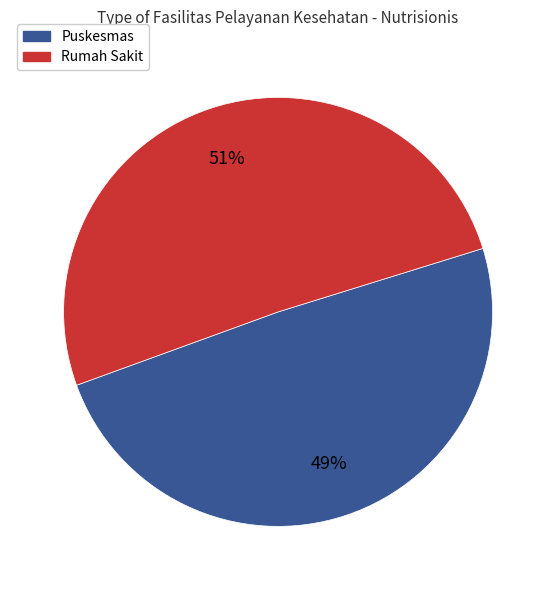

To the nearest percent, what percentage of the pie is Puskesmas?

49%